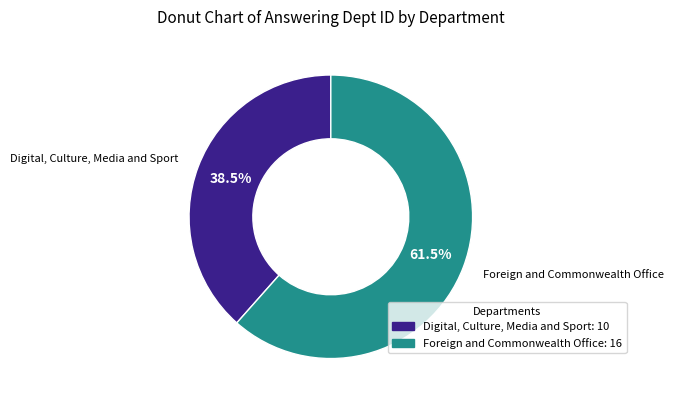

How much of the chart is everything except Foreign and Commonwealth Office?

38.5%